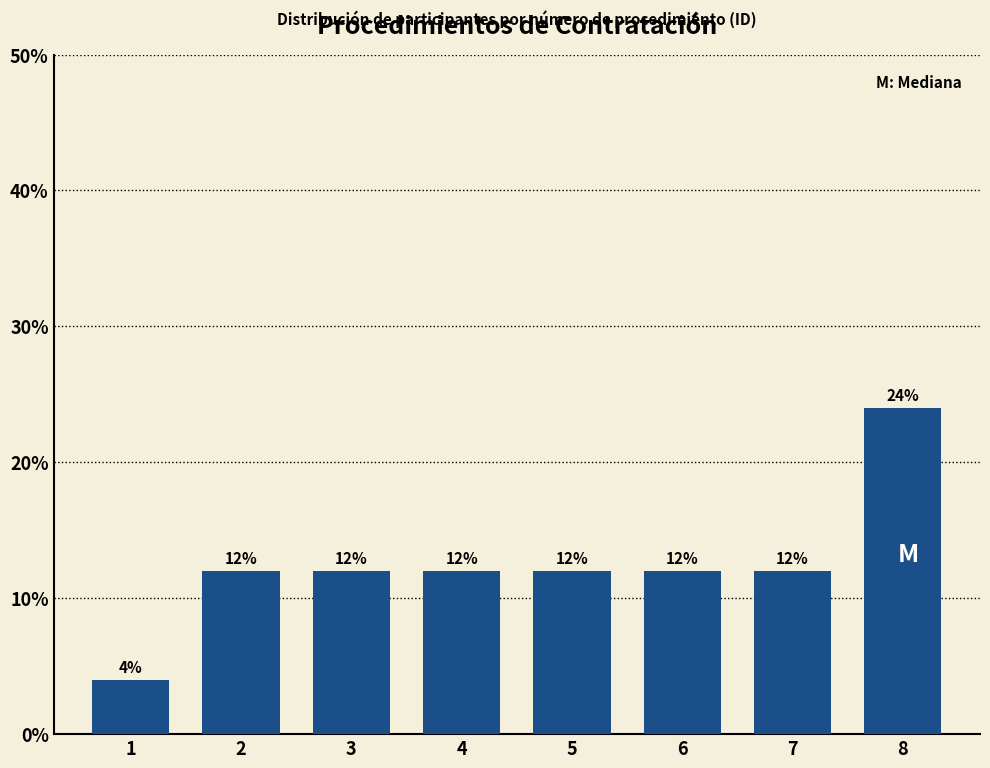

Reading left to right, transcribe all the data shown in this chart.

1=4	2=12	3=12	4=12	5=12	6=12	7=12	8=24